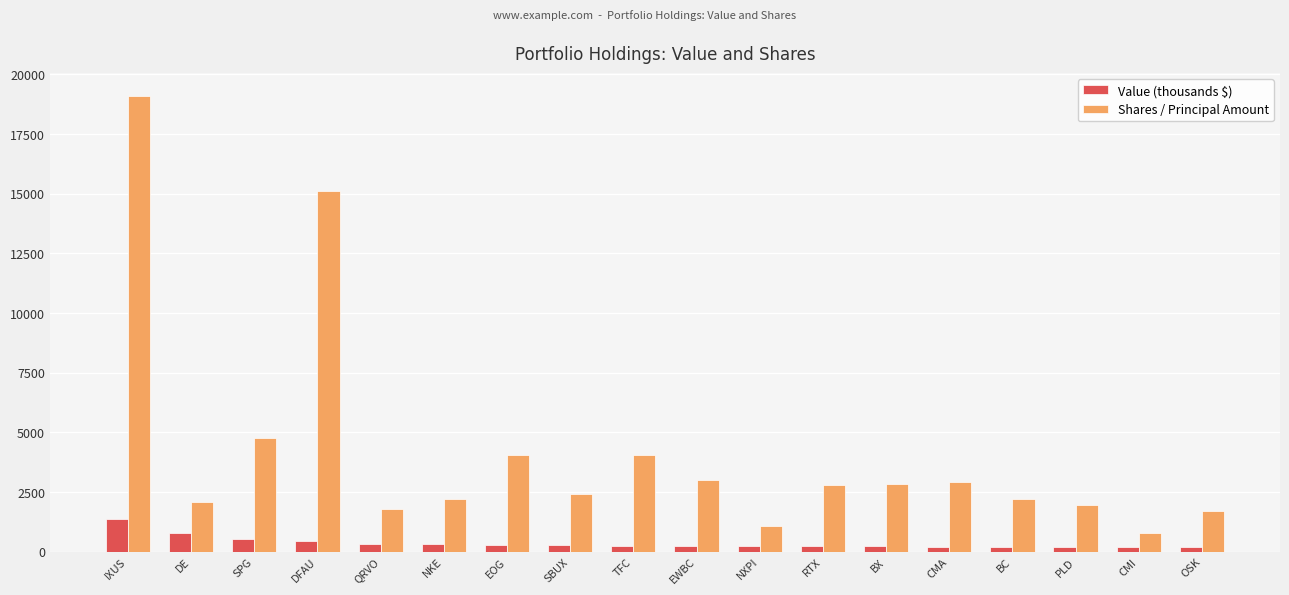

Which category has the highest value across all series?

IXUS